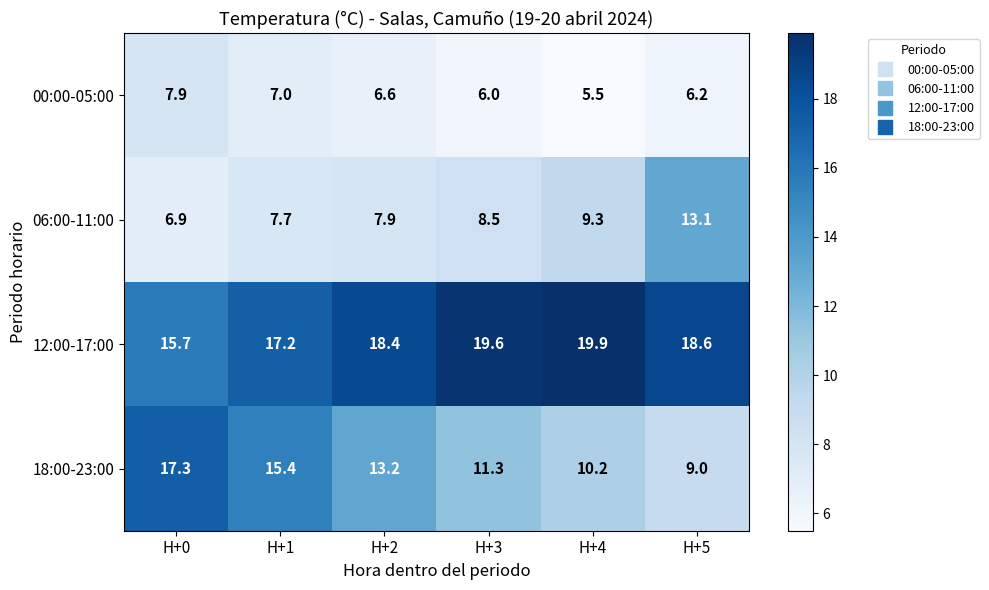

At how many categories does at least one series exceed 19?

2